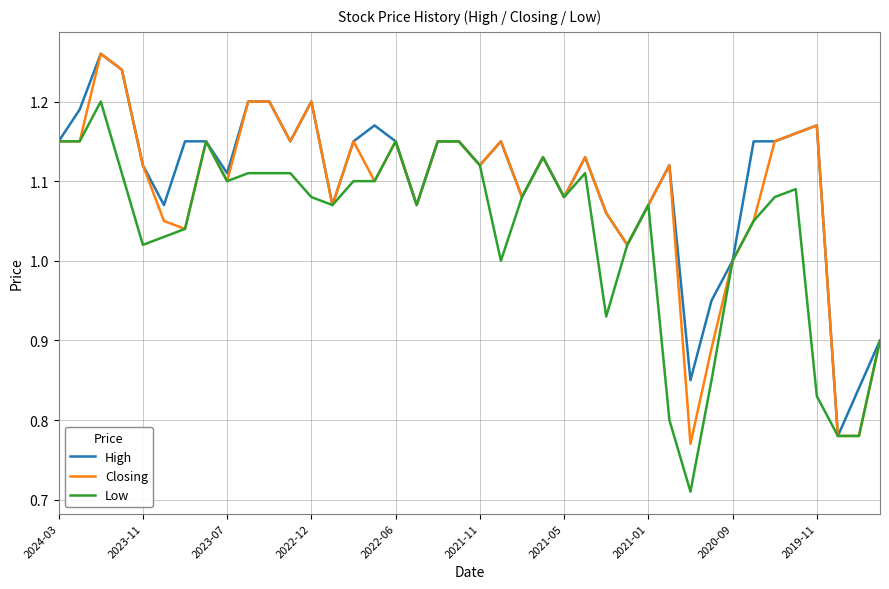

Is this an area chart (filled region under the line)?

No